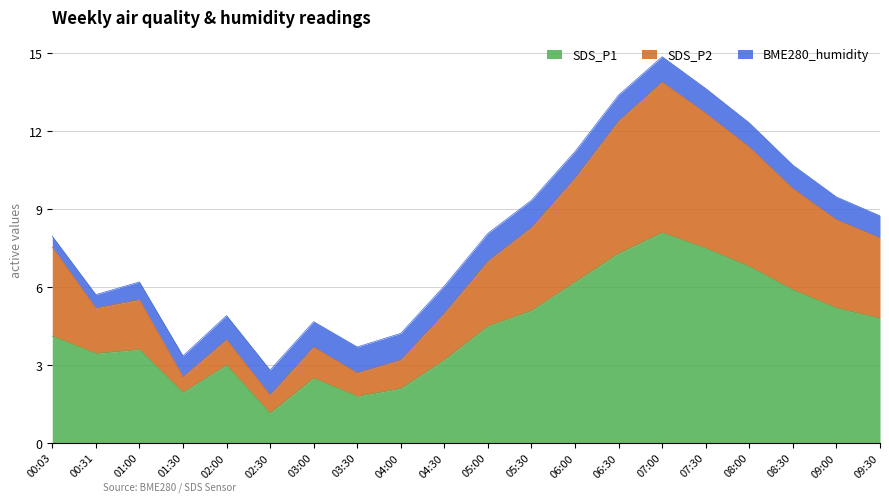

What is the label of the 17th point from the right?

01:30